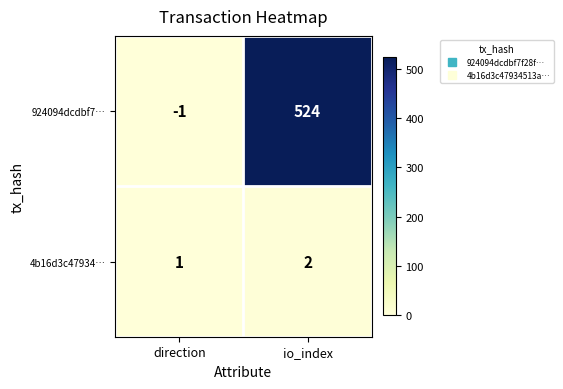

List the series in order of their overall mean, lowest first.

4b16d3c47934…, 924094dcdbf7…